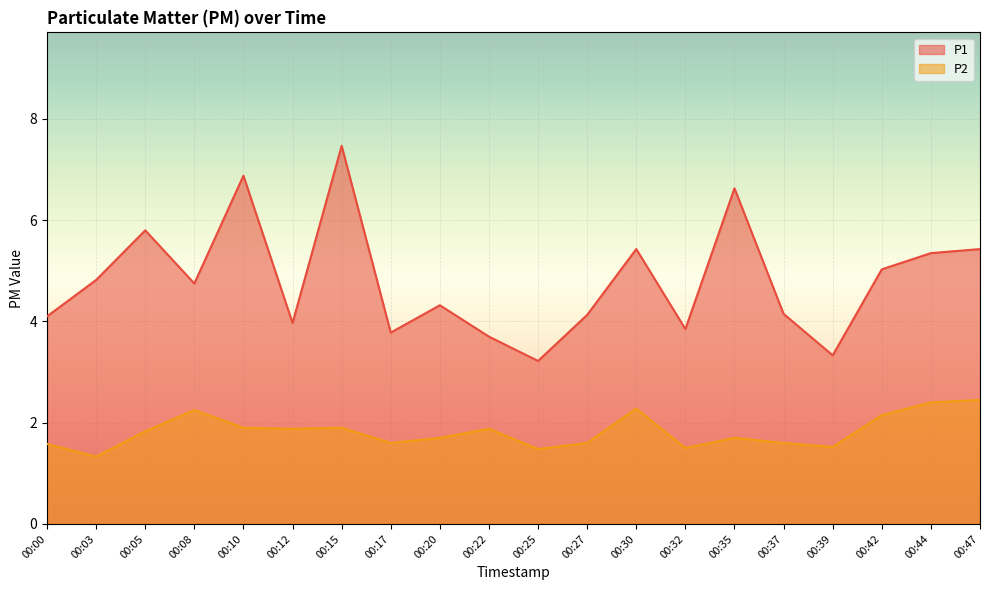

List the series in order of their overall mean, lowest first.

P2, P1